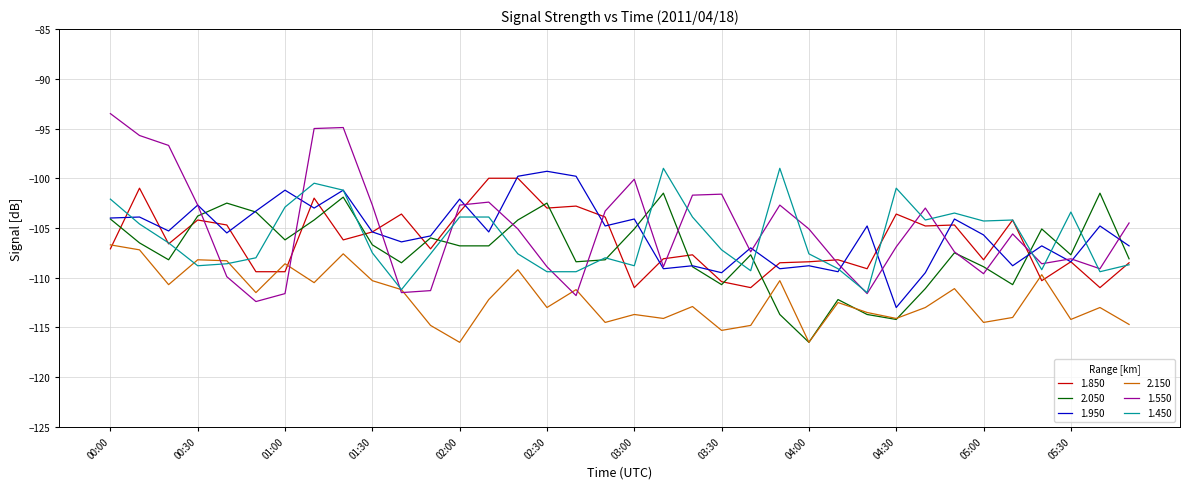

What is the maximum value shown in the chart?

-93.5